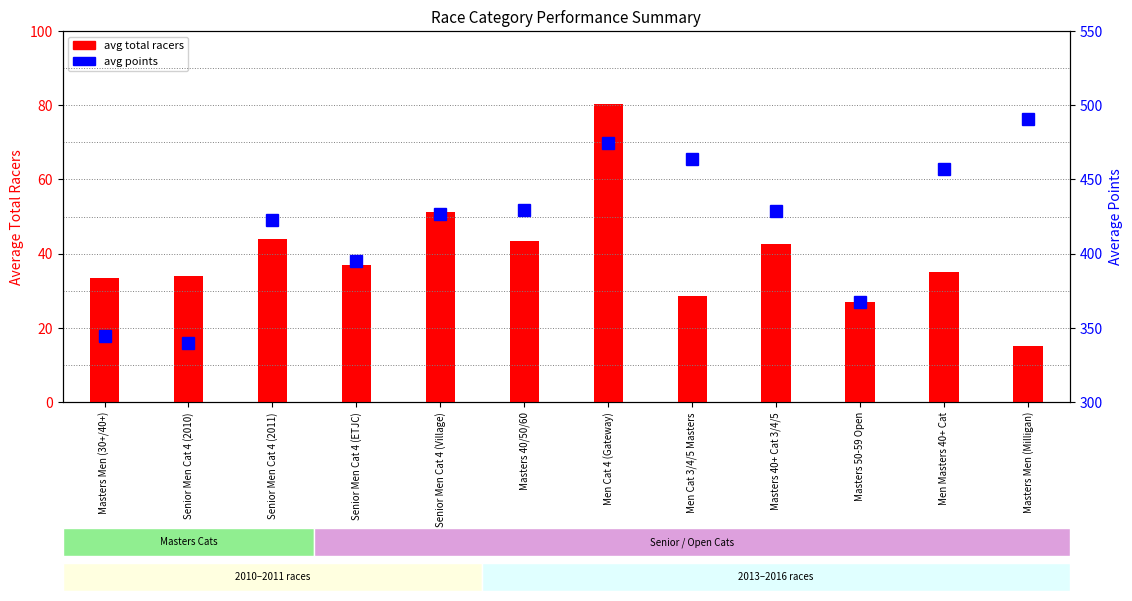

At which category does the chart reach its peak across all series?

Masters Men (Milligan)